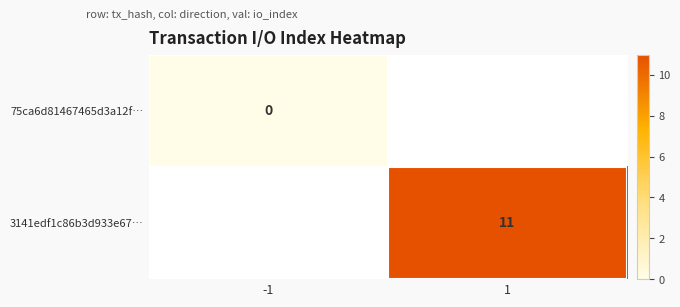

True or false: 3141edf1c86b3d933e67… has a value of 11 at 1.

True